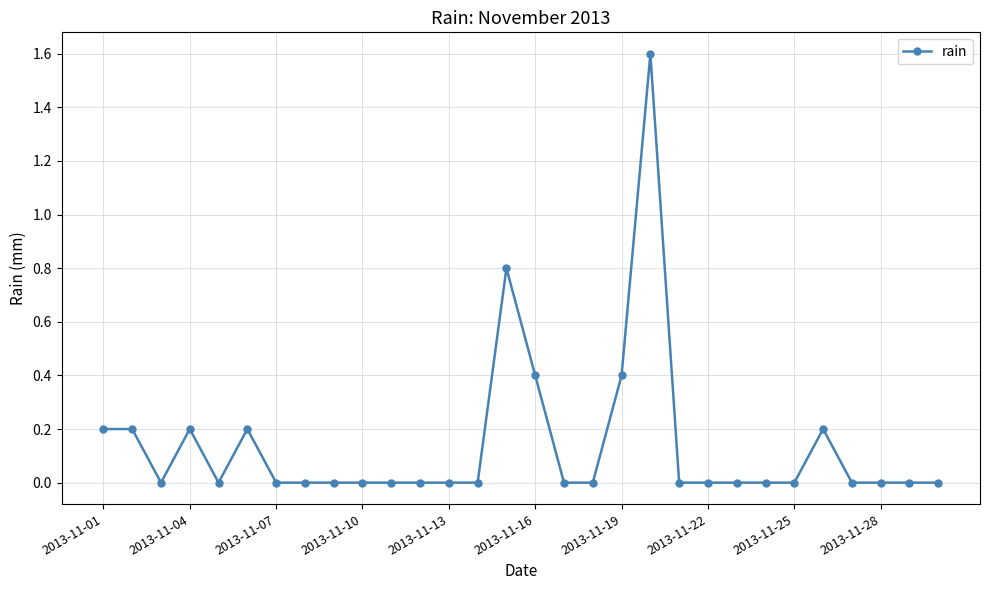

What is the maximum value shown in the chart?

1.6